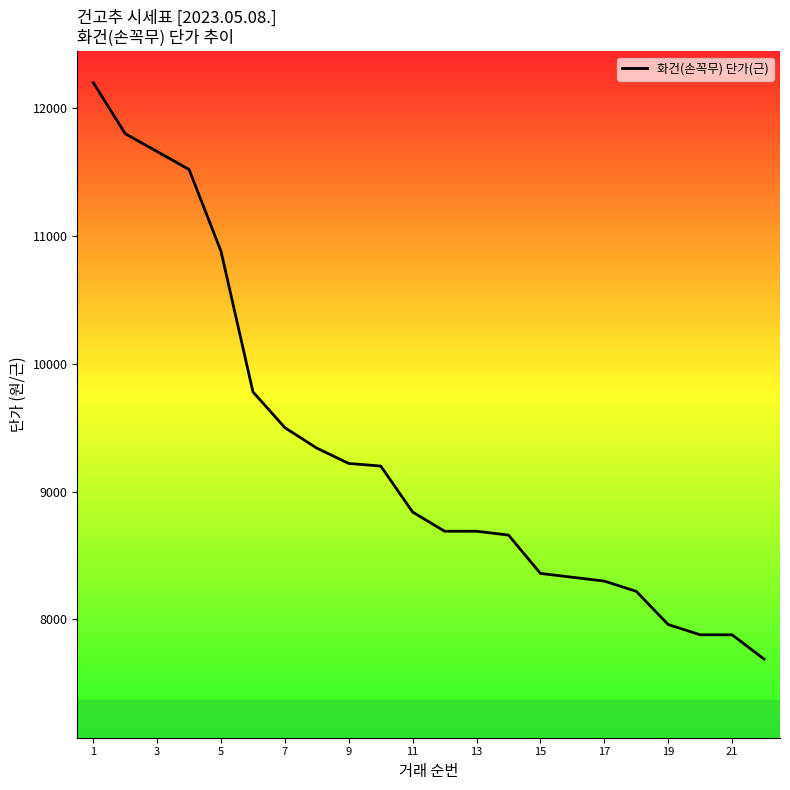

What is the smallest value displayed?

7690